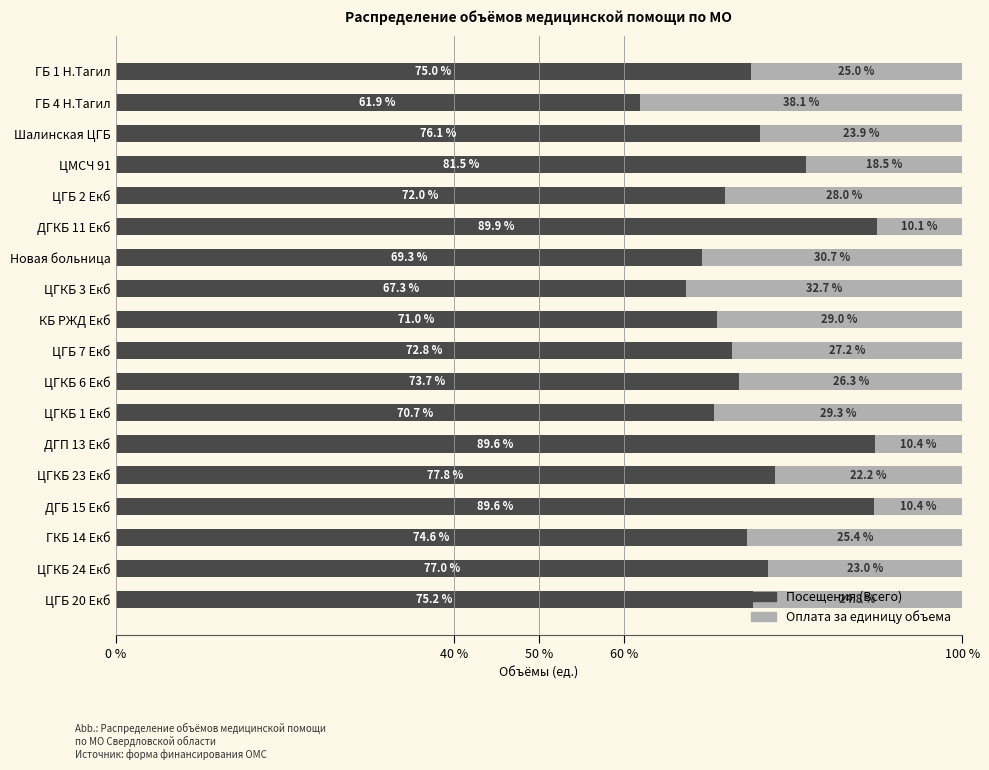

What is the approximate value of Посещения (Всего) at ЦМСЧ 91?

81.5